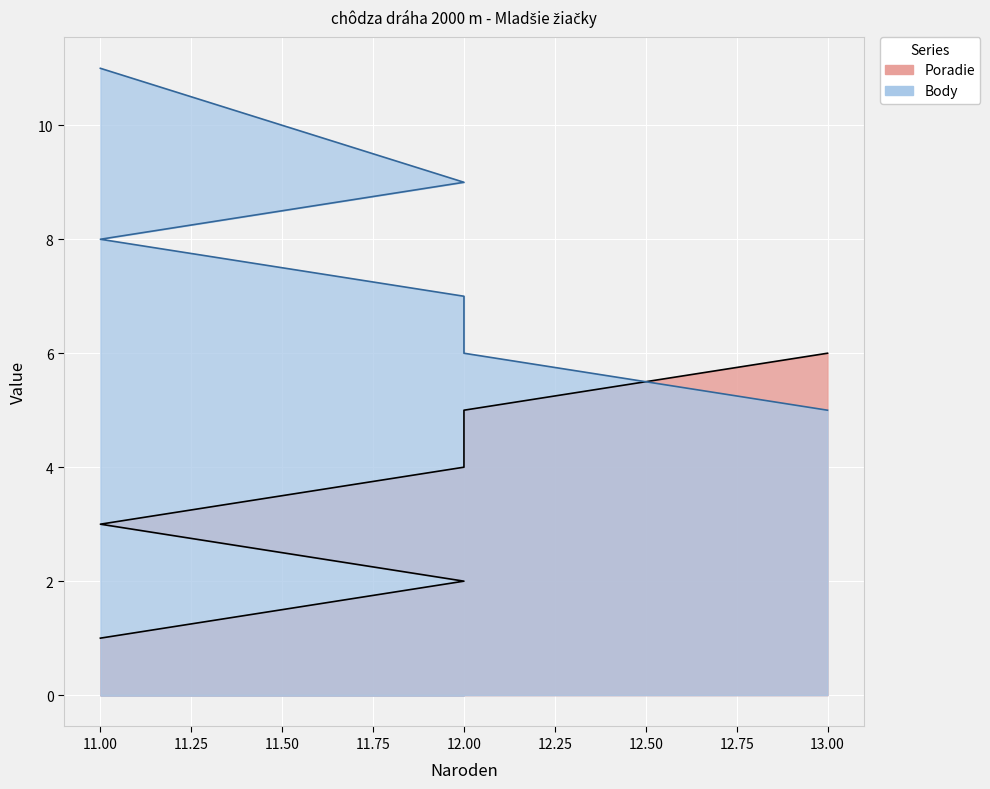

Which series has the largest total across all categories?

Body